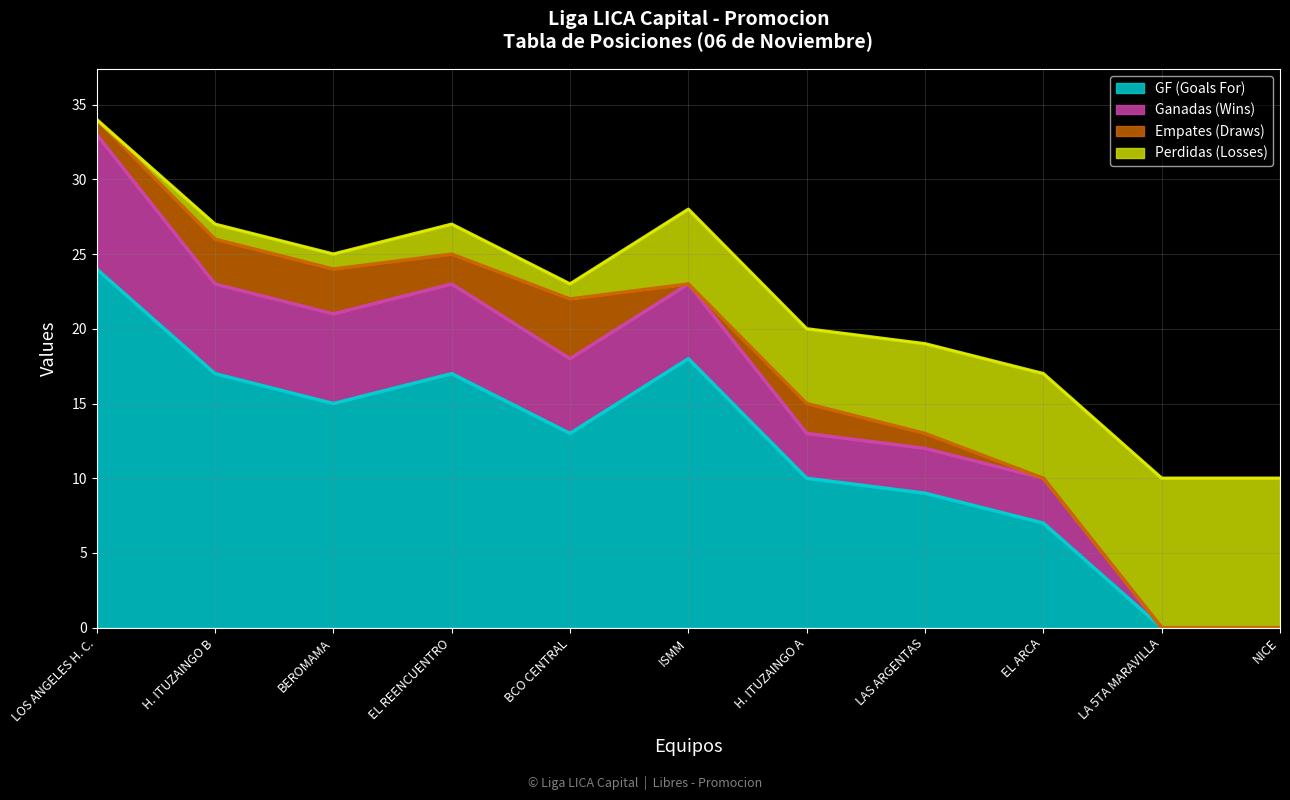

What is the highest value of the GF (Goals For) series?

24